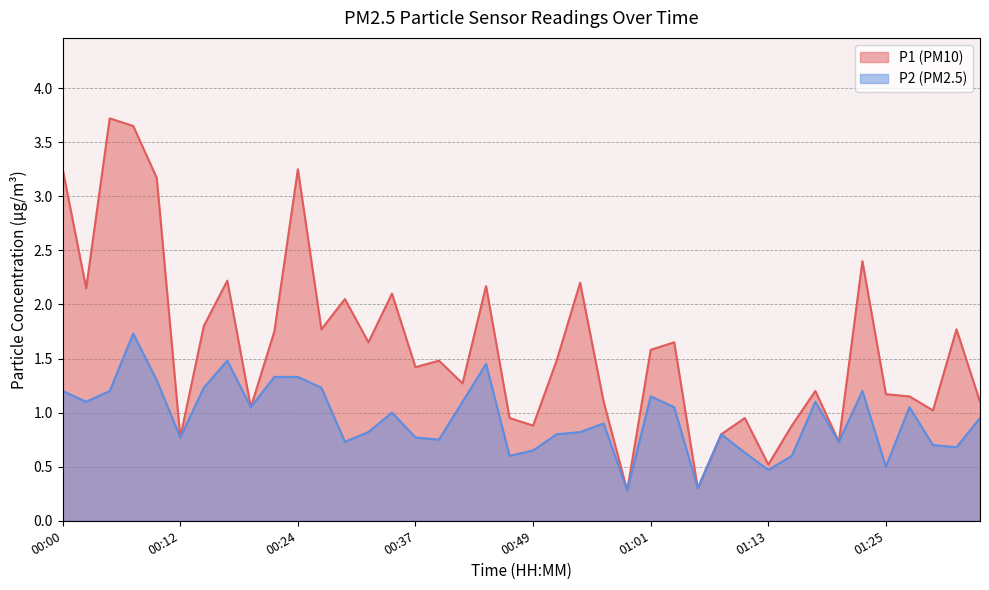

The value of P1 at 00:03 is 1.4. True or false?

False